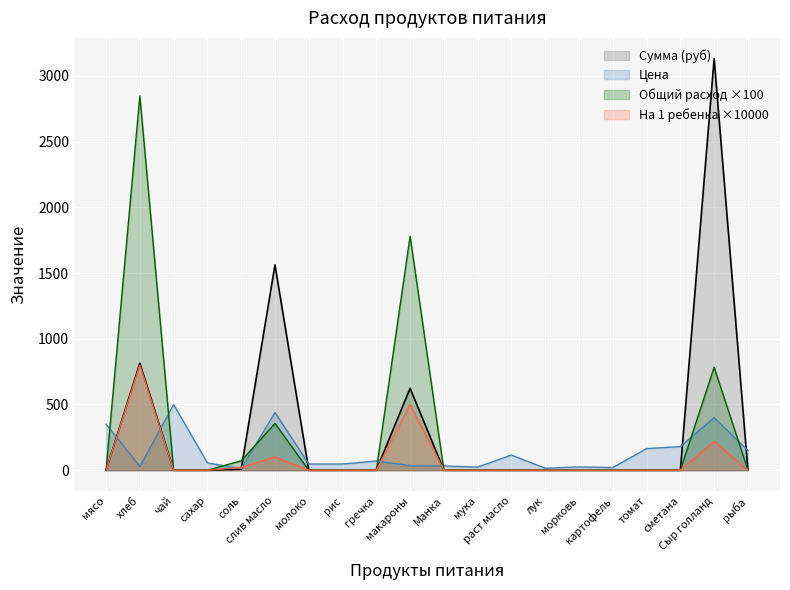

What is the label of the 10th point from the right?

Манка